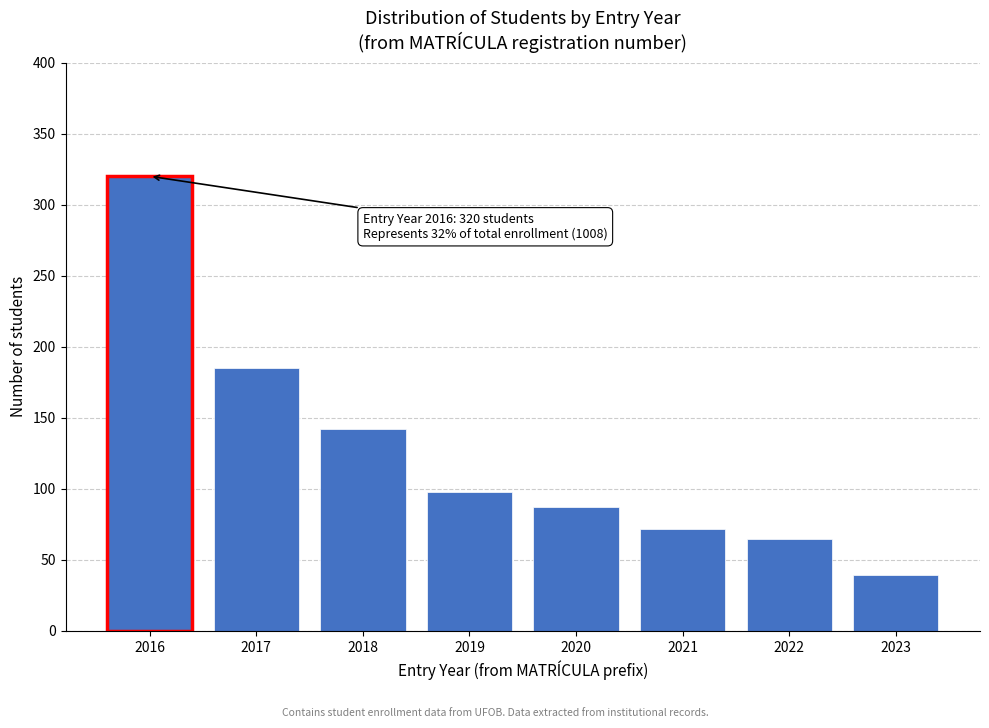

Reading left to right, what are all the values shown in this chart?

2016=320	2017=185	2018=142	2019=98	2020=87	2021=72	2022=65	2023=39